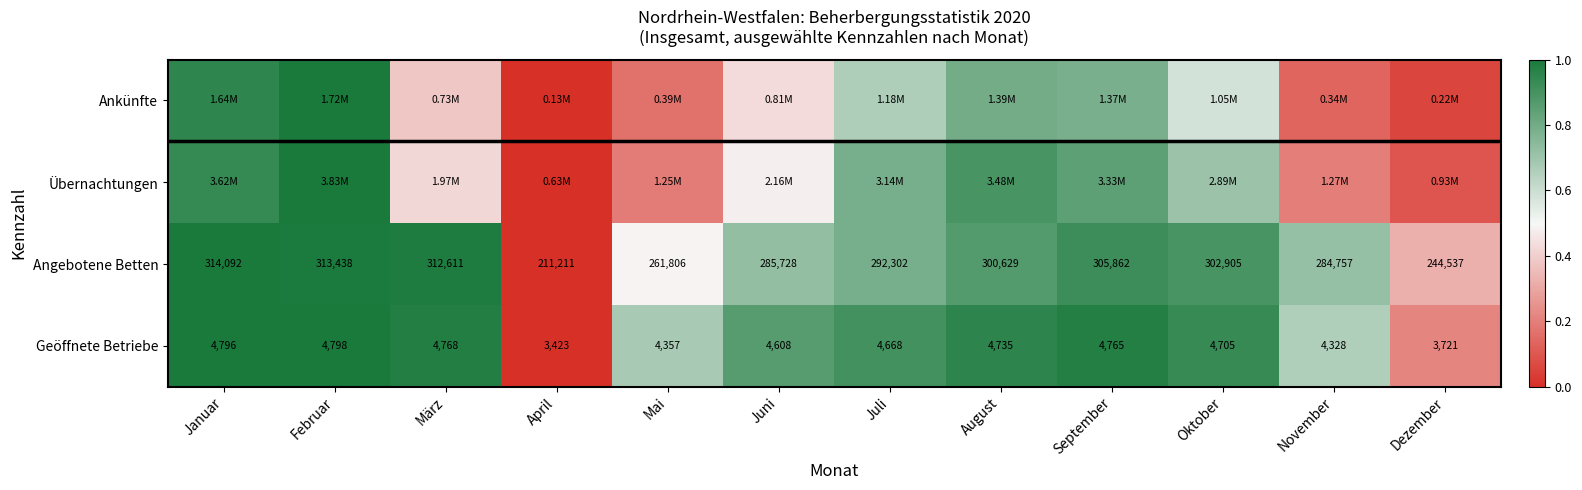

The Geöffnete Betriebe series shows 0.4 at Januar. True or false?

False